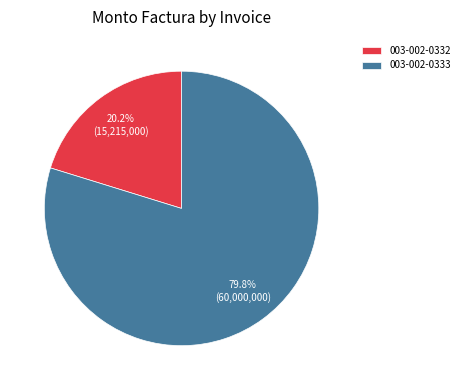

Is it true that 003-002-0332 is 20% of the pie?

True